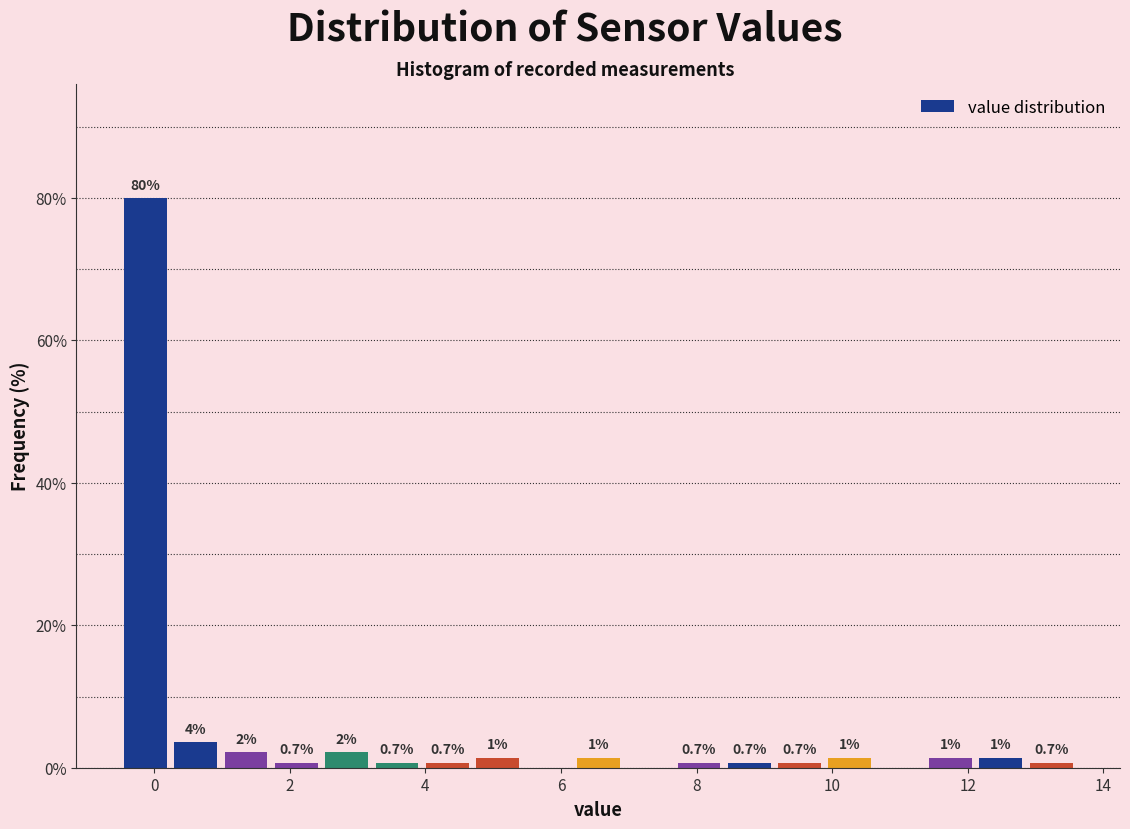

Read against the x-axis, roughly where is the centre of the tallest bar?

-0.2